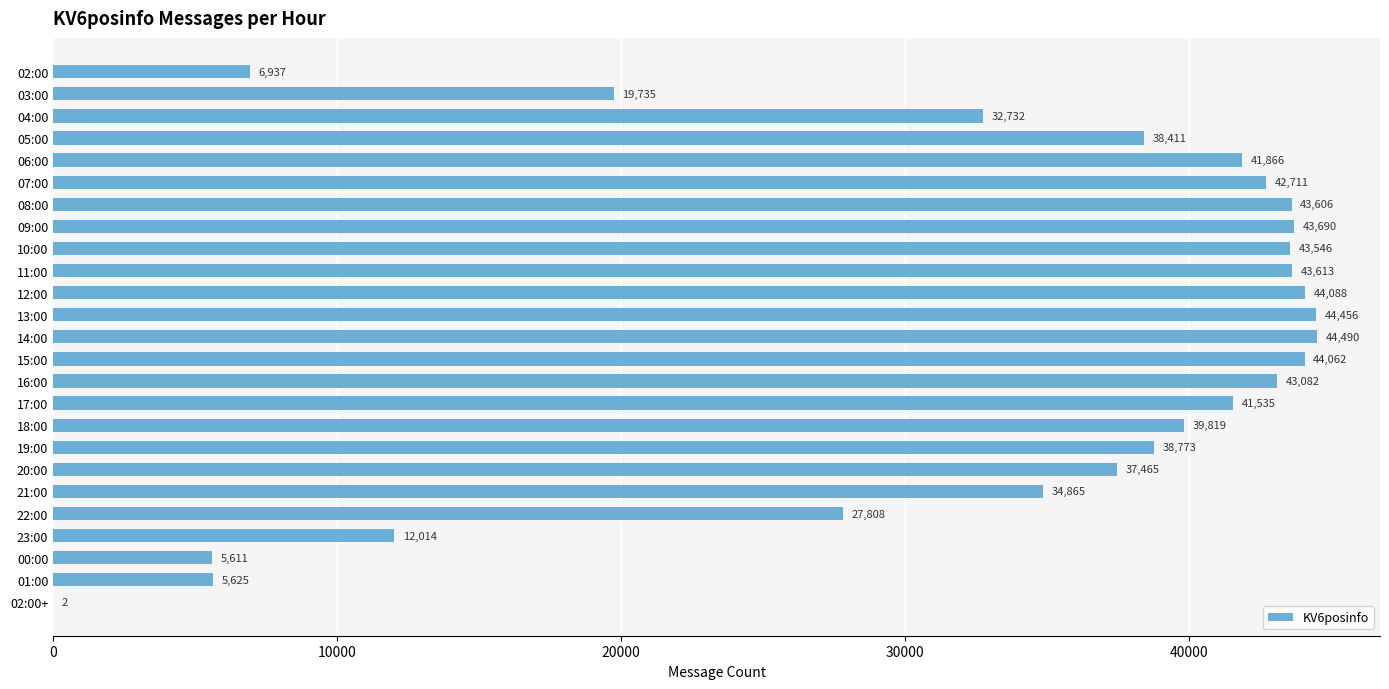

The value at 16:00 is 43082. True or false?

True